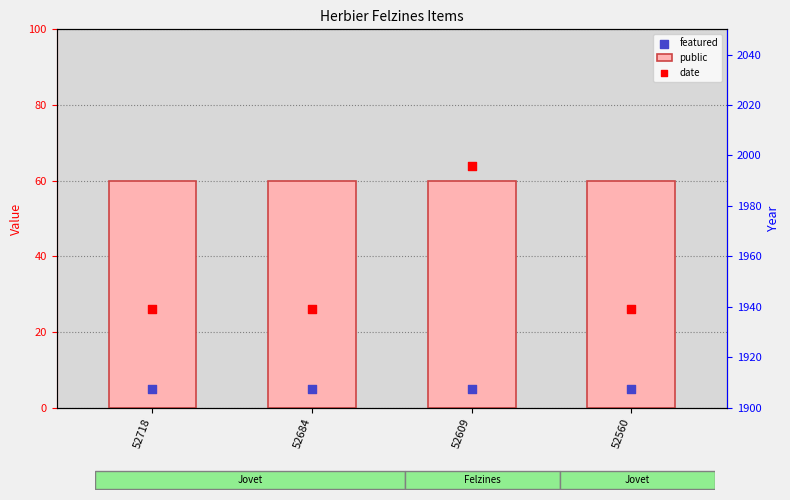

Which series has the widest spread of Y values?

date